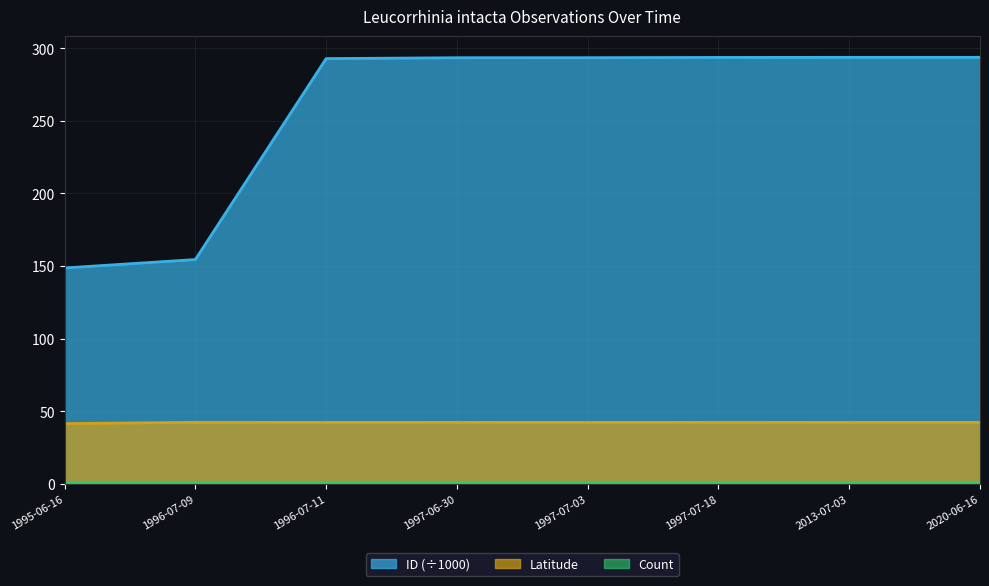

True or false: Latitude and ID (÷1000) intersect in this chart.

False